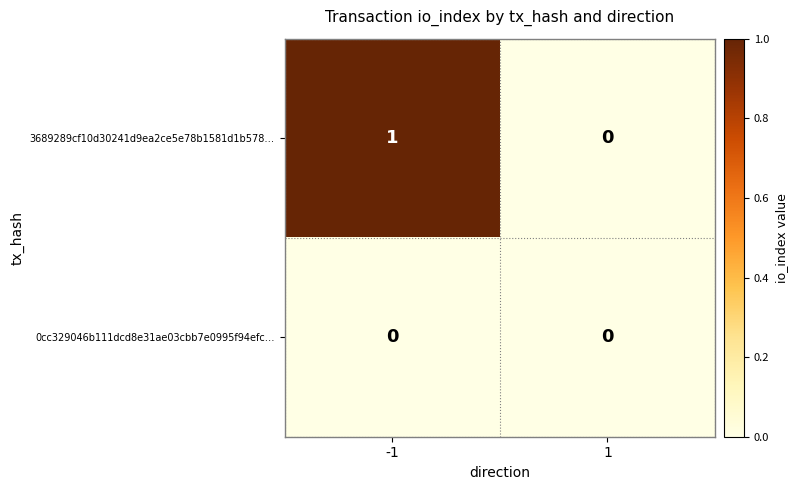

True or false: 3689289cf10d30241d9ea2ce5e78b1581d1b578… has a value of 0 at 1.

True